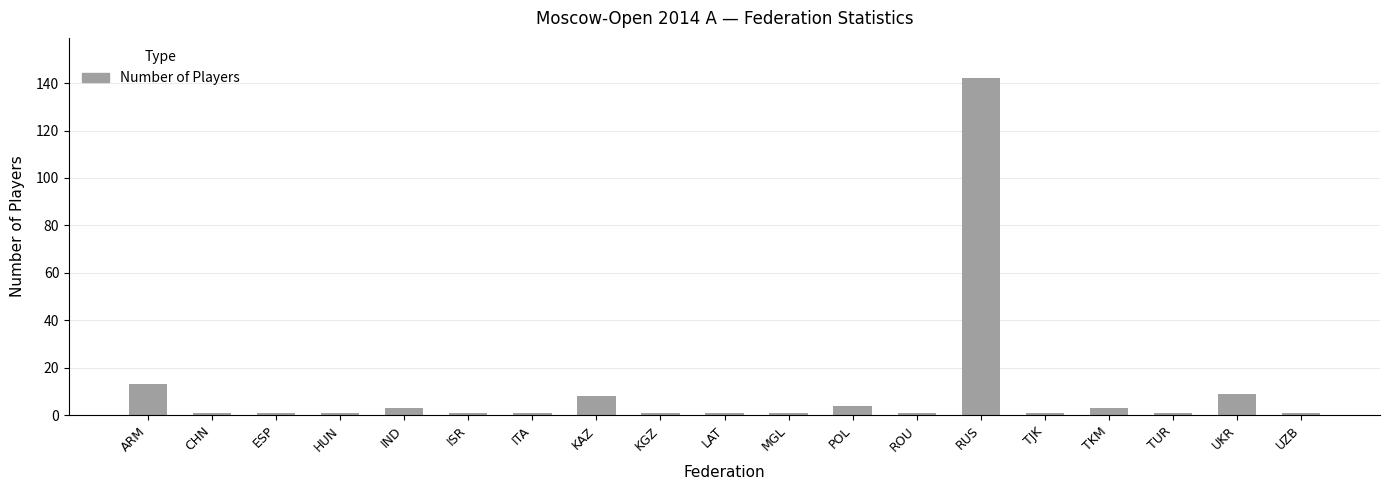

What position from the left is TJK?

15